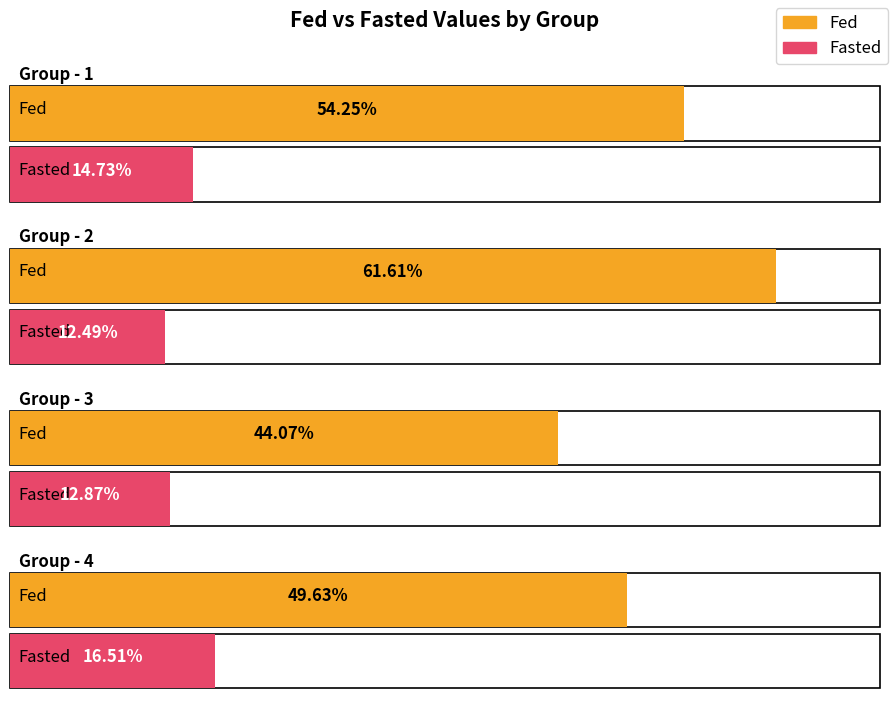

Does the chart contain any negative values?

No